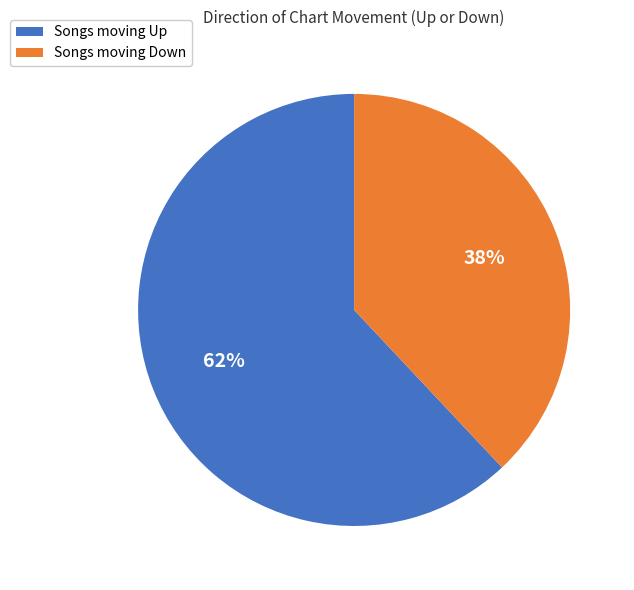

To the nearest percent, what percentage of the pie is Songs moving Up?

62%